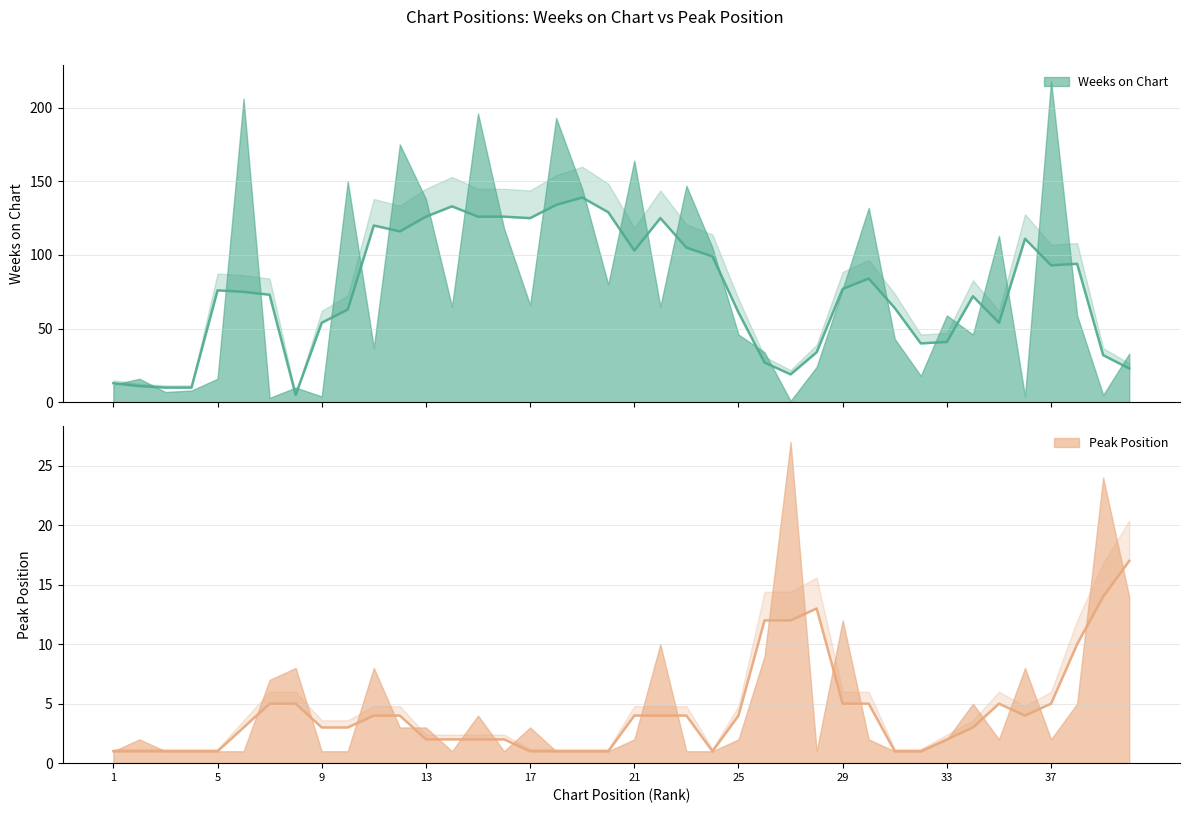

True or false: Weeks on Chart has more than 1 points higher than both neighbors.

True